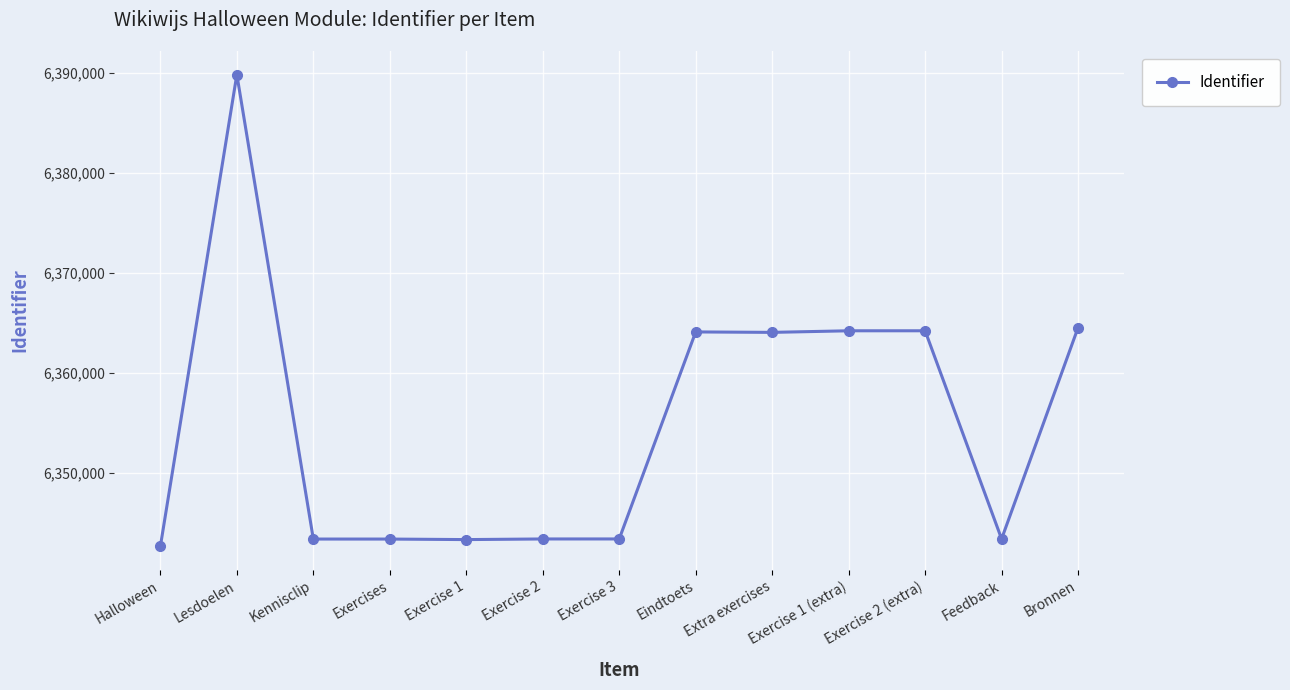

How many data points does each series have?

13